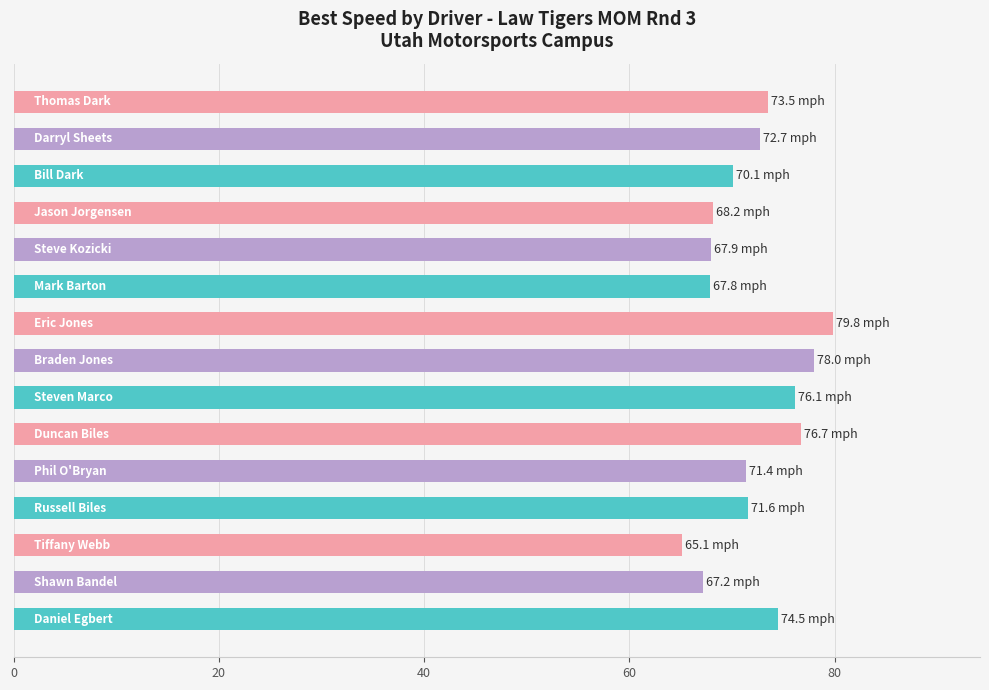

What is the minimum value shown in the chart?

65.1